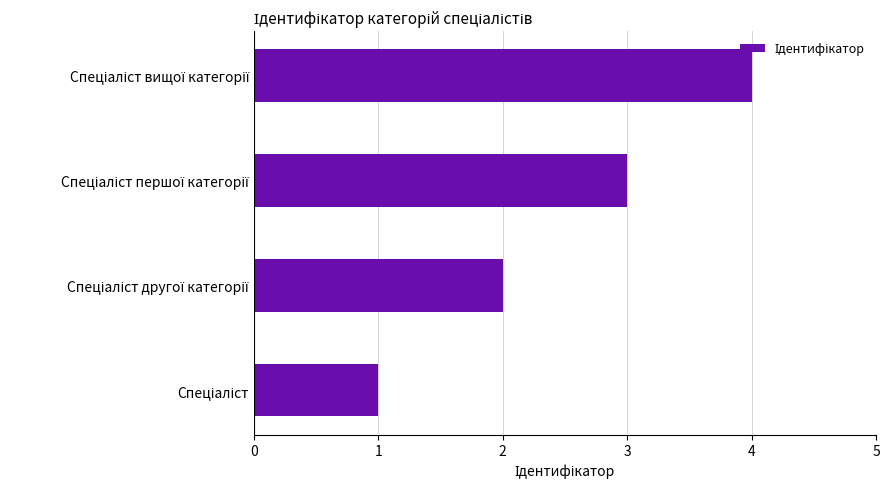

Count the values in the range 2 to 4.

3